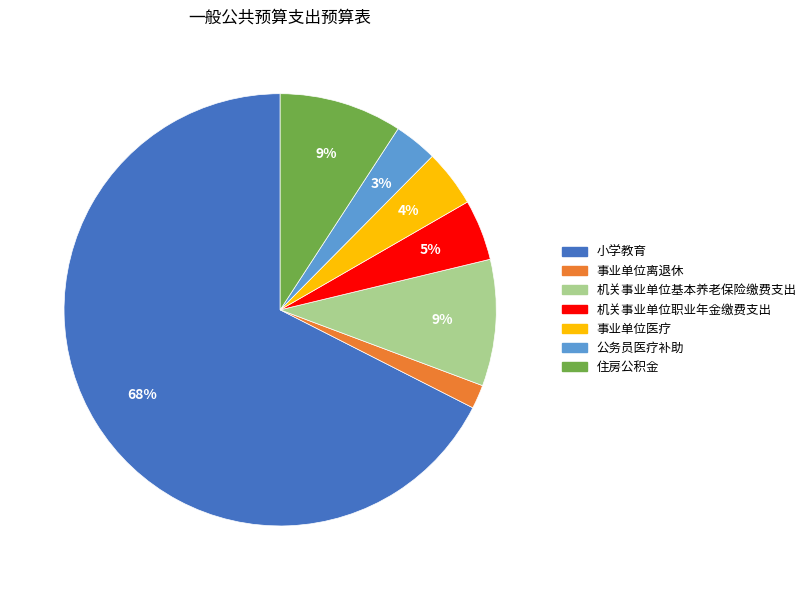

Which has a higher value, 机关事业单位职业年金缴费支出 or 事业单位离退休?

机关事业单位职业年金缴费支出